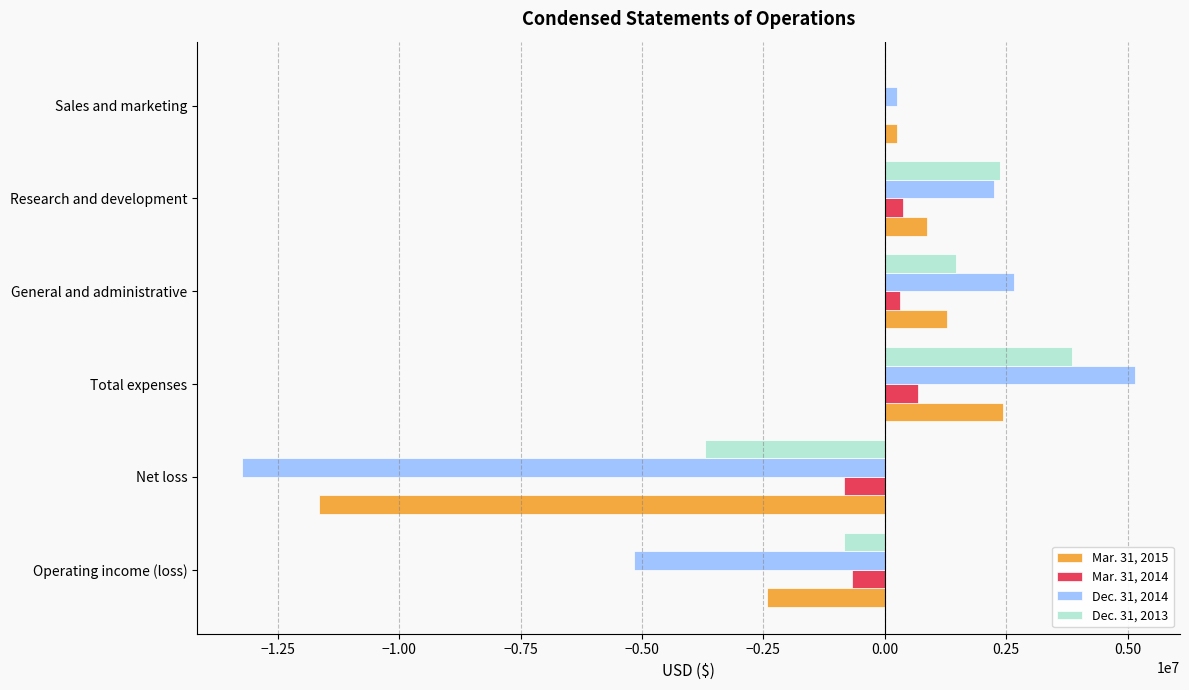

What is the sum of all Mar. 31, 2015 values?

-9217000